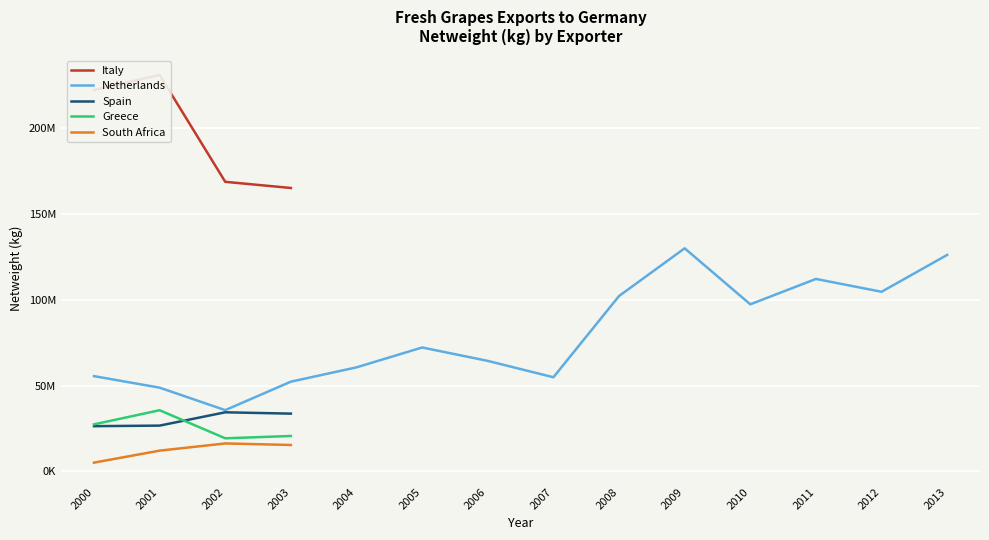

At which label is Netherlands closest to 82871271?

2005